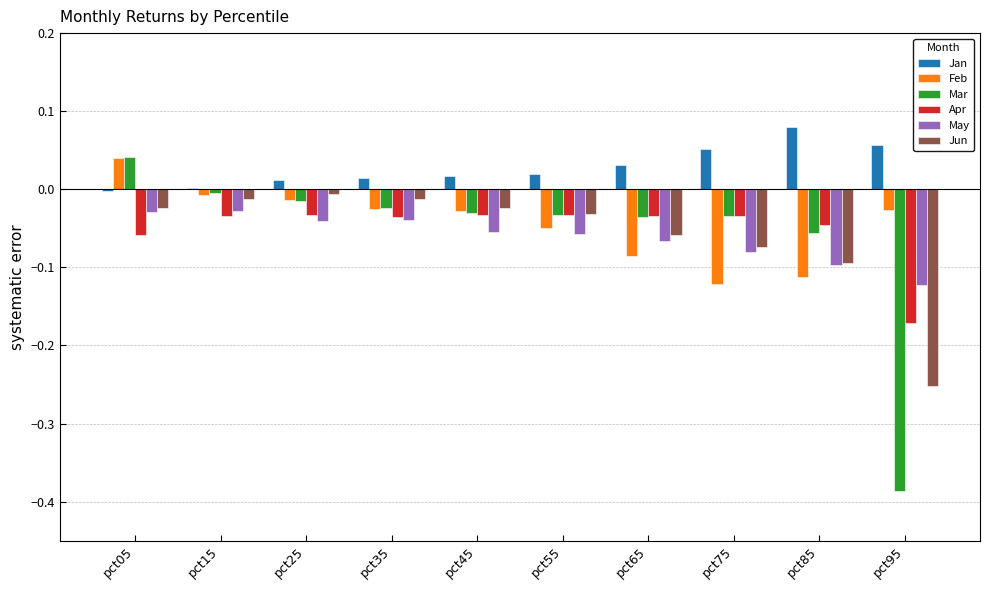

Does the chart contain stacked bars?

No